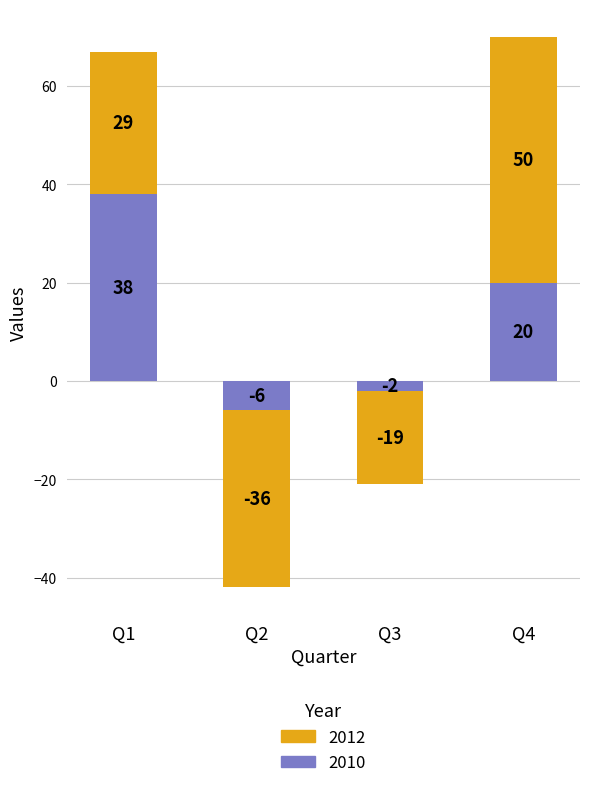

Are the bars horizontal?

No